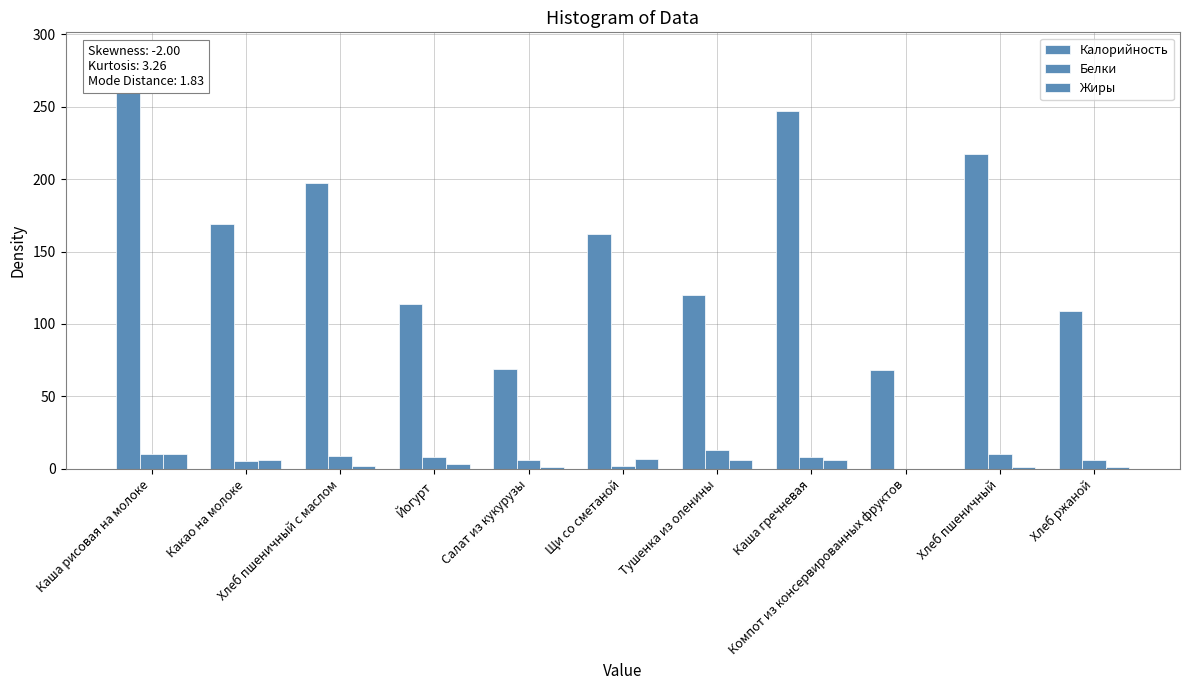

How many values in the Жиры series are below 3?

5